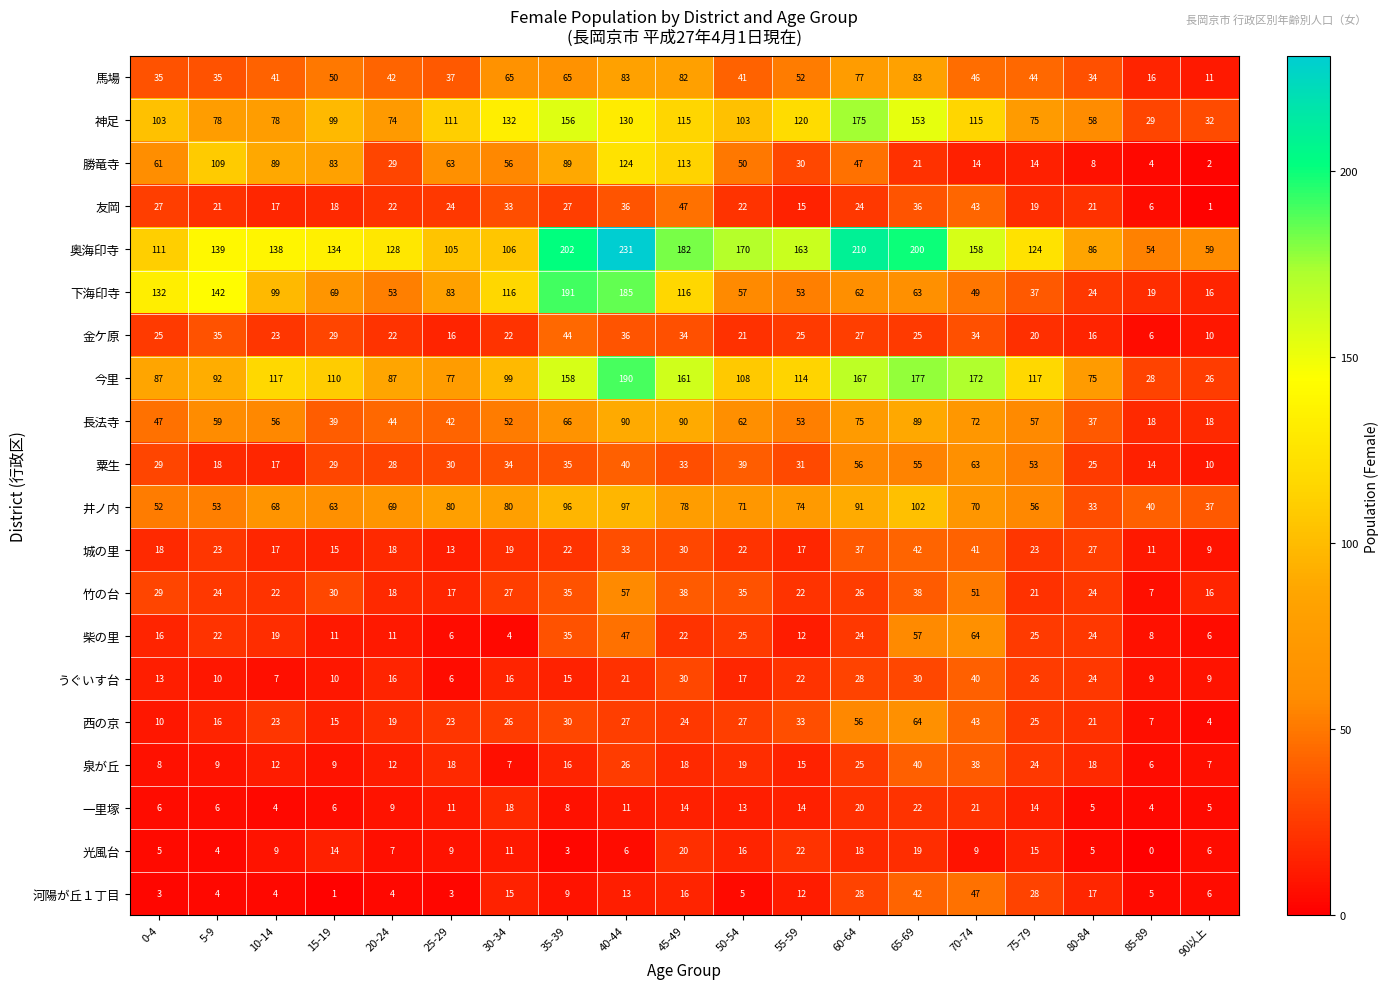

The value of 一里塚 at 70-74 is 21. True or false?

True